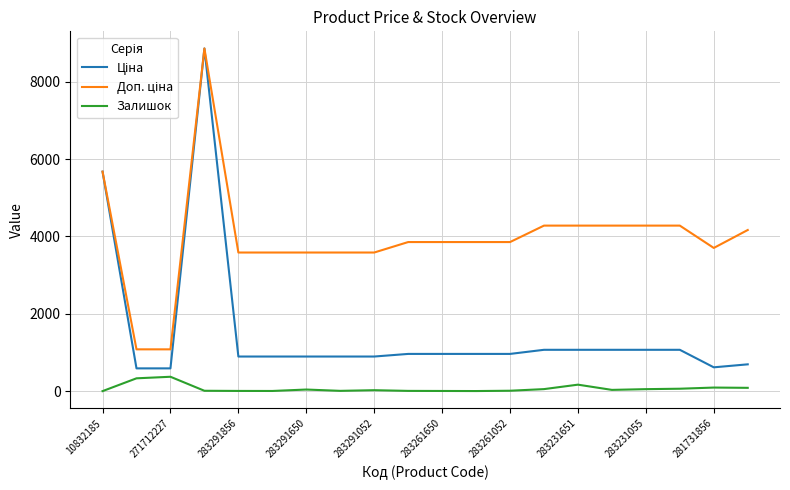

What is the spread (max minus min) of values at 271712227?

708.7